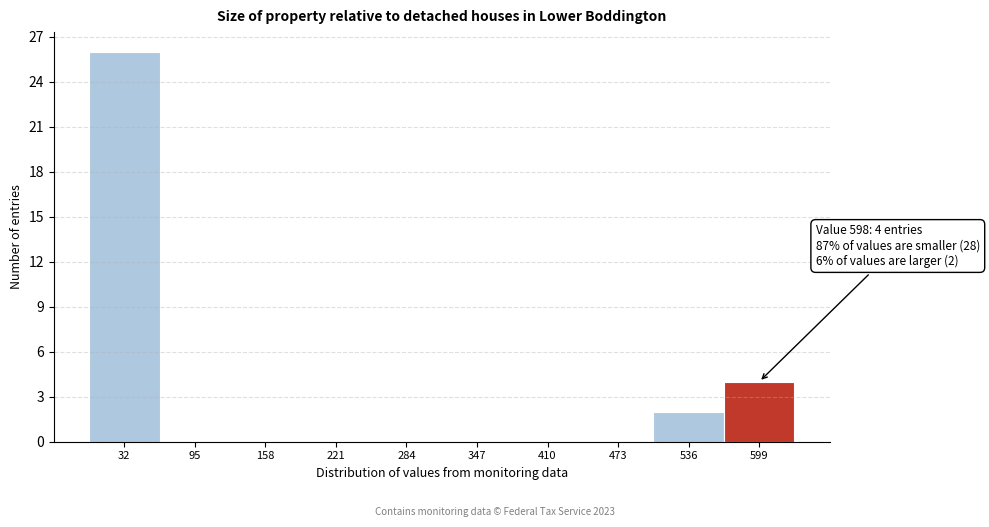

Over which range of the x-axis is the bar tallest?

0 to 60